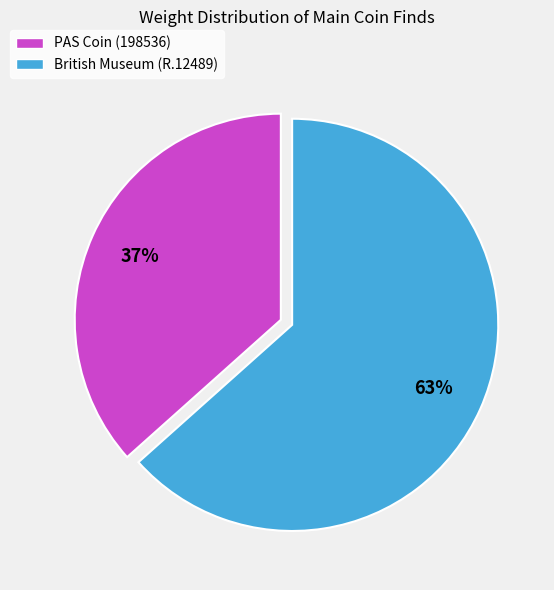

Rank the categories by value from lowest to highest.

PAS Coin (198536), British Museum (R.12489)